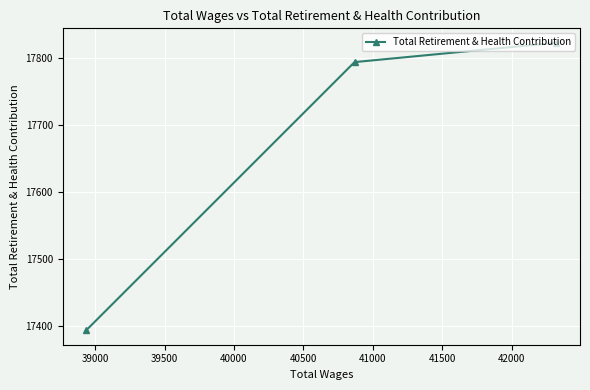

What is the value of the 2nd point from the left?

17794